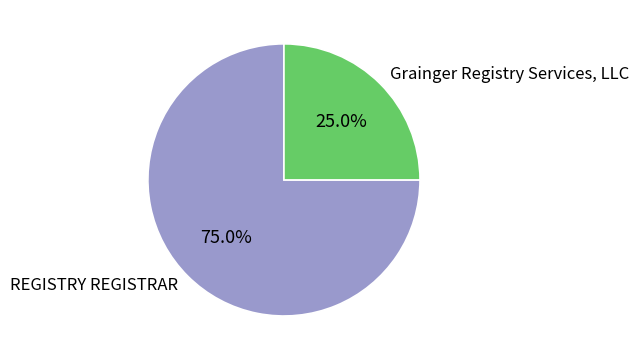

How many segments does this pie chart have?

2